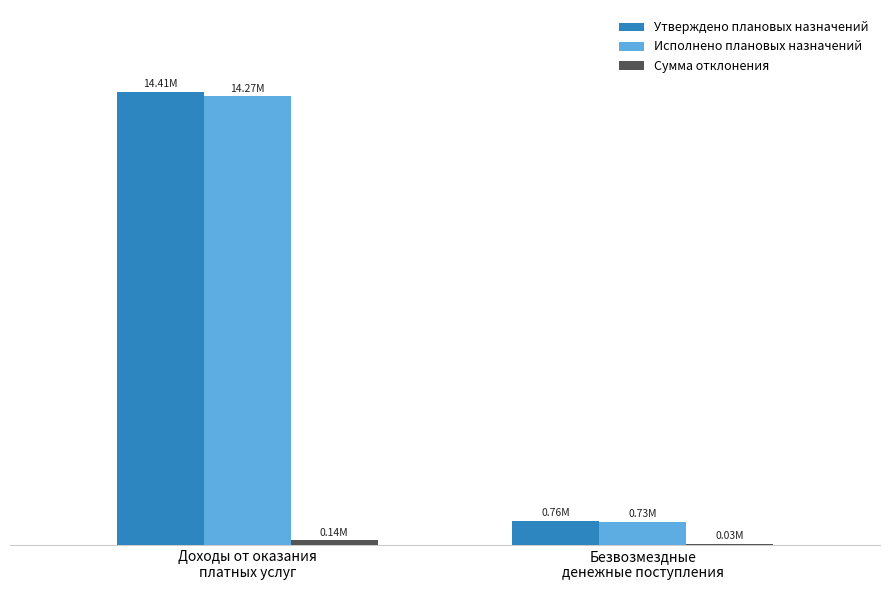

Is it true that Сумма отклонения equals 29402.0 at Безвозмездные
денежные поступления?

True